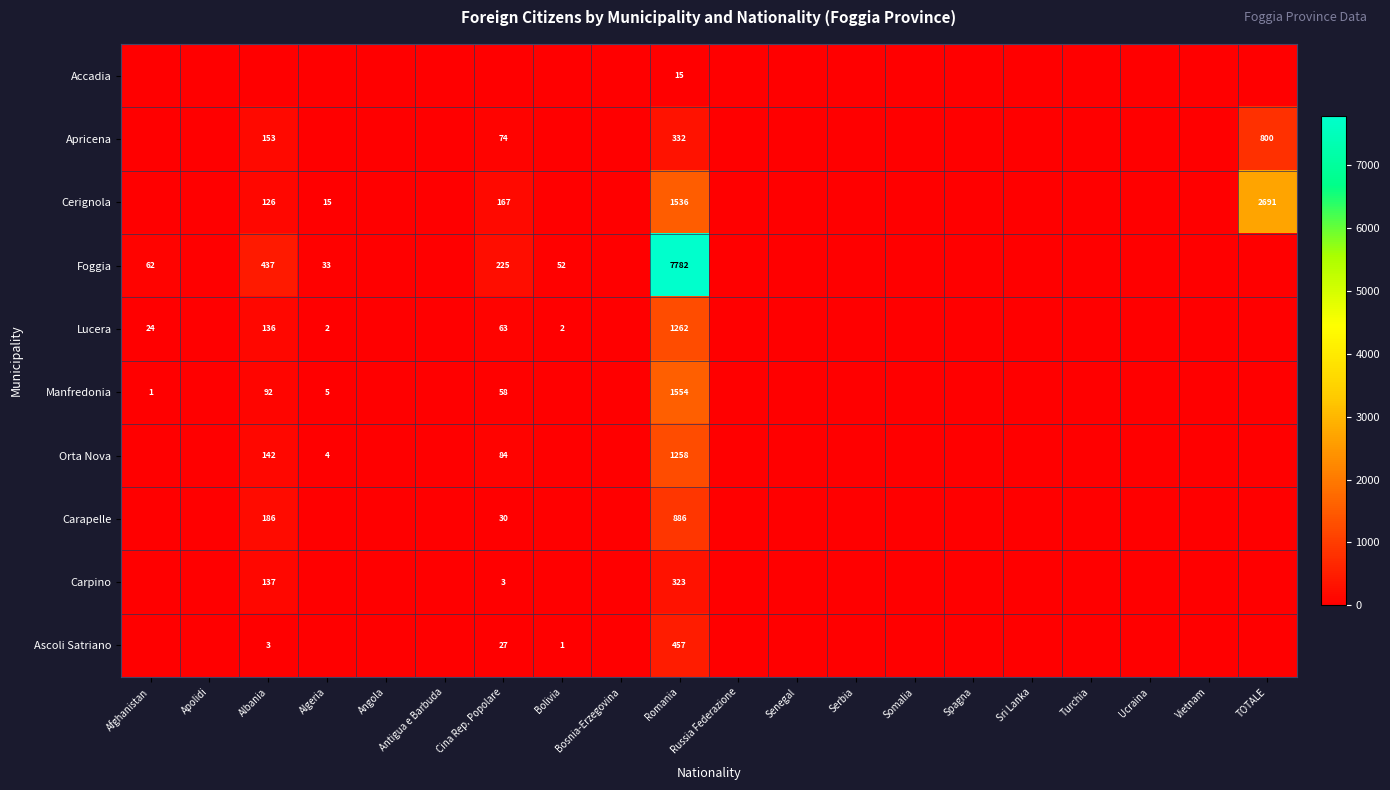

What is the difference between the Lucera values at Cina Rep. Popolare and Bolivia?

61